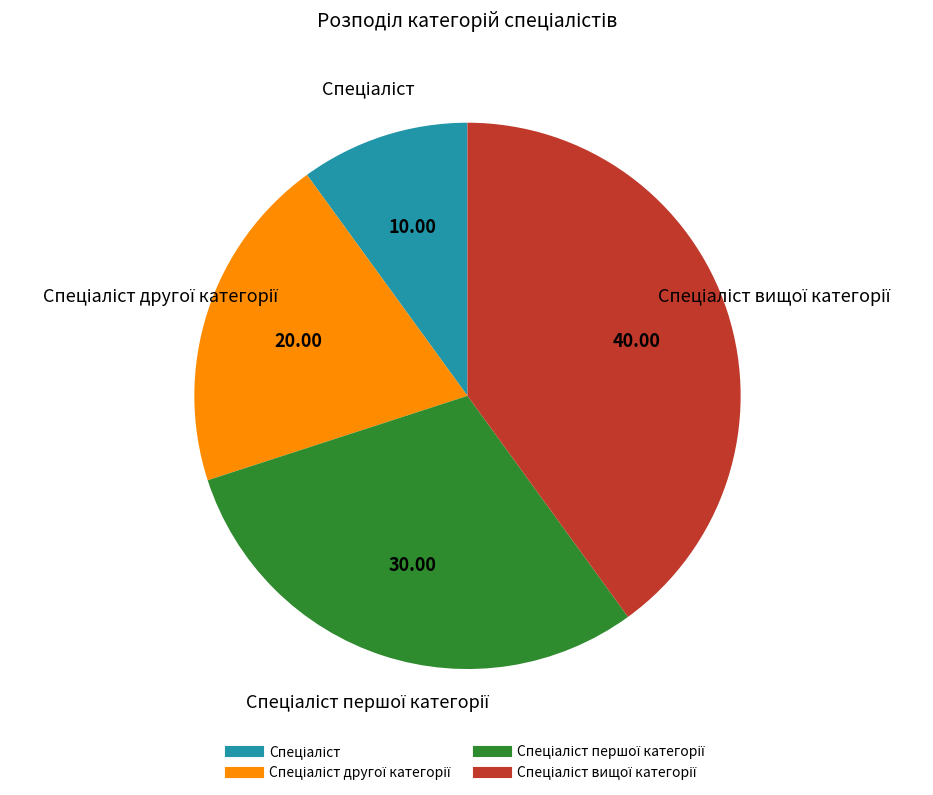

Is there any slice that represents more than half of the pie?

No